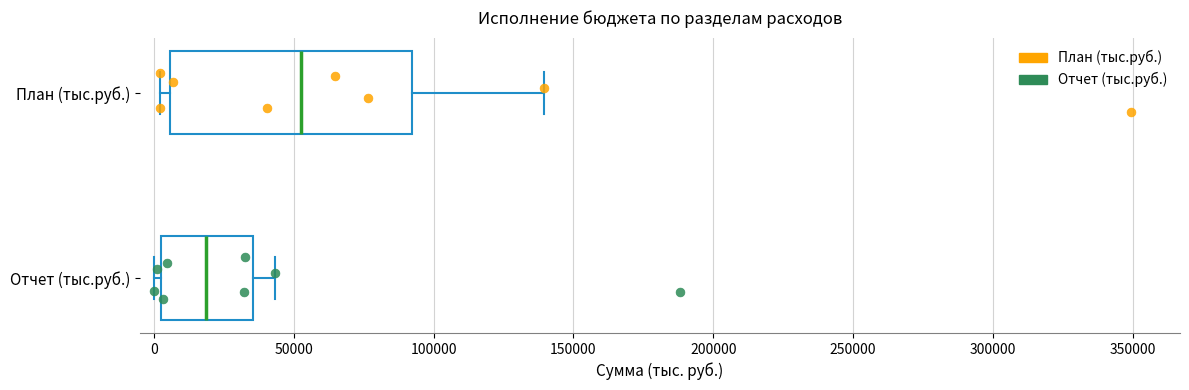

Which box's median line is the furthest to the right?

План (тыс.руб.)